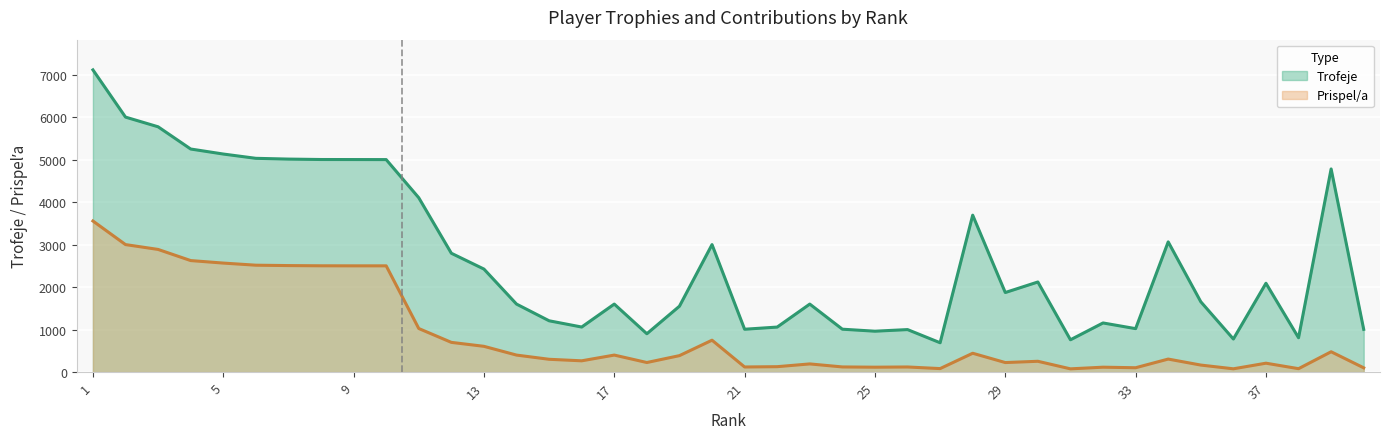

True or false: Prispel/a has a value of 478 at 39.

True